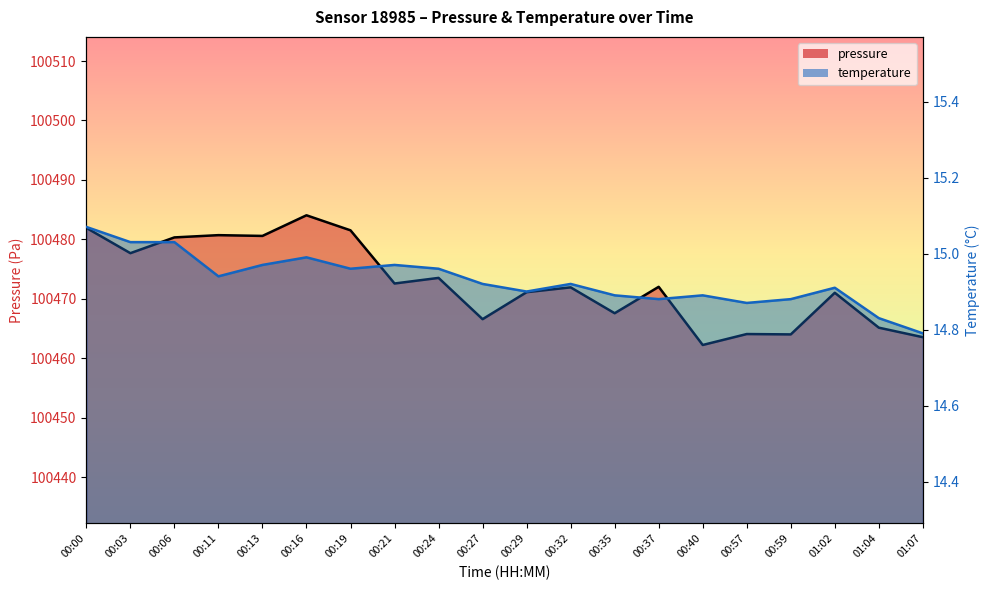

Which category has the highest value across all series?

00:16